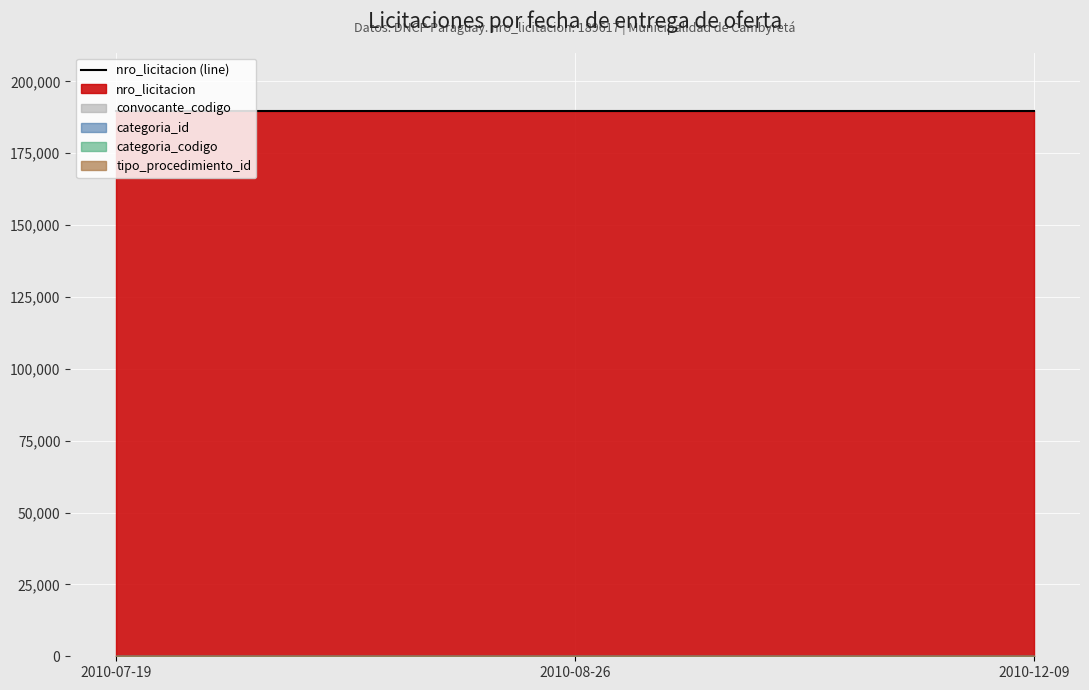

Which series has the largest total across all categories?

nro_licitacion